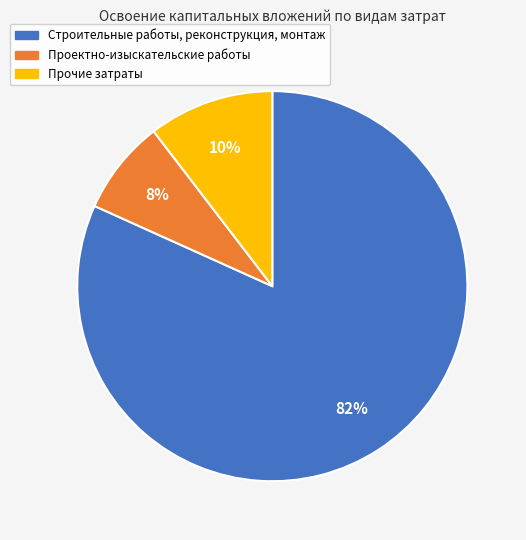

Rank the categories by value from highest to lowest.

Строительные работы, реконструкция, монтаж, Прочие затраты, Проектно-изыскательские работы